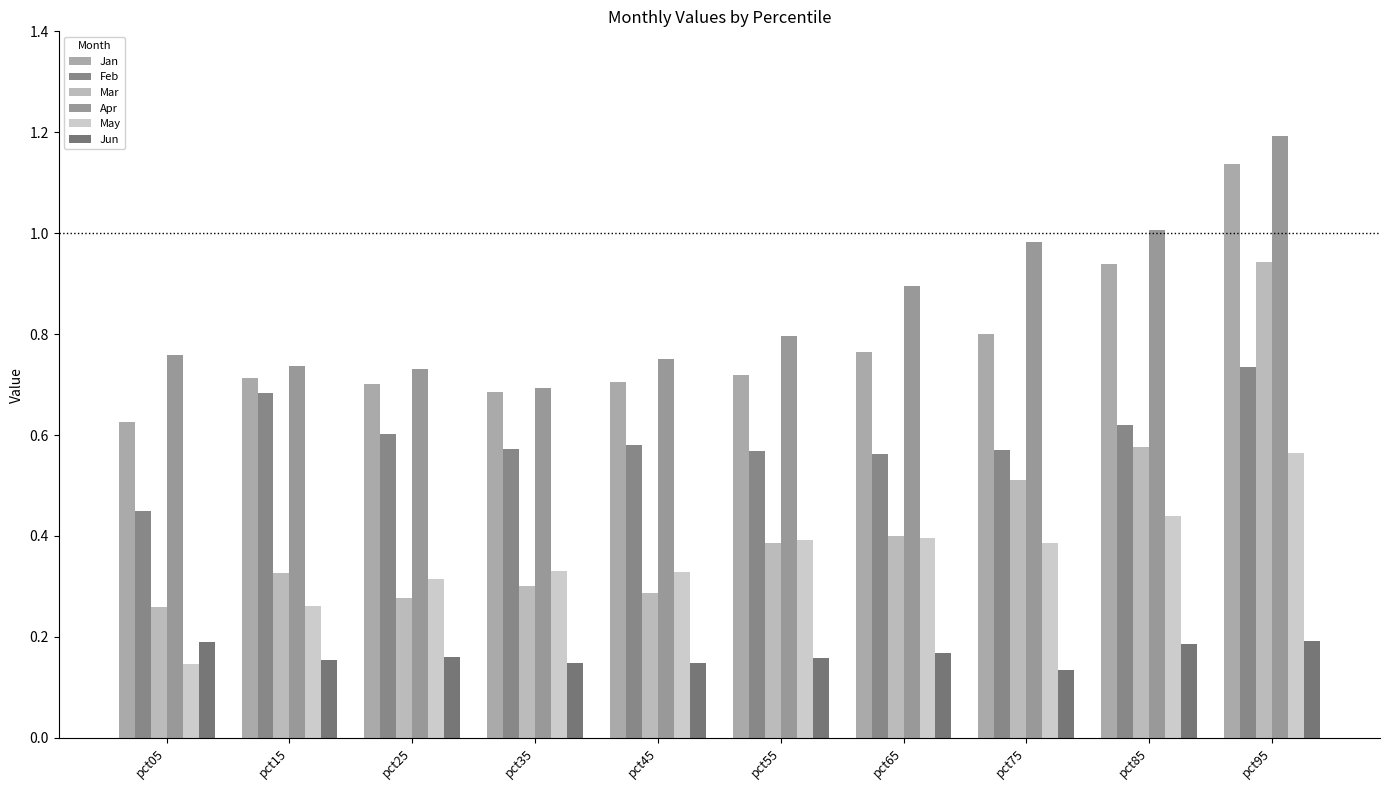

What is the sum of the Jun values at pct15 and pct45?

0.3